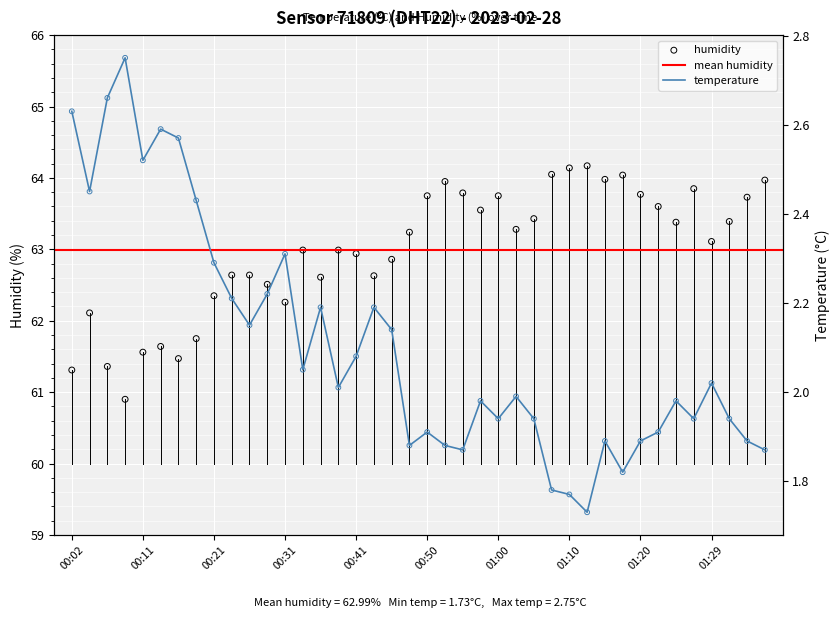

At how many categories does at least one series exceed 58?

40